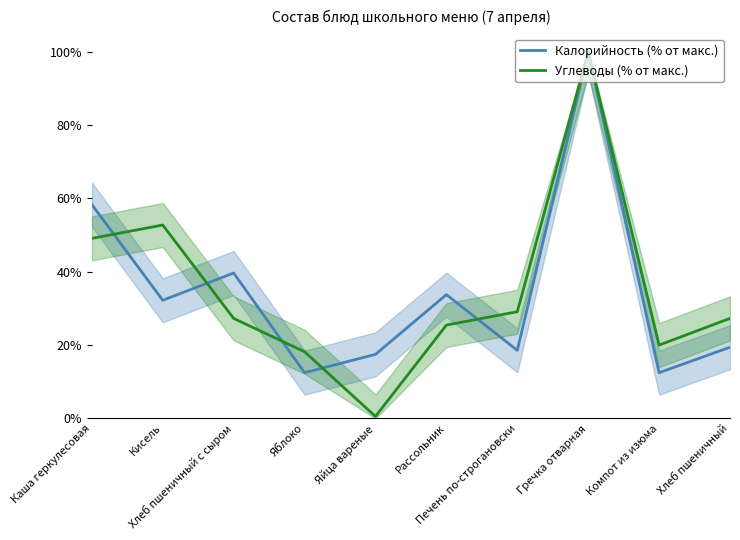

Which label corresponds to the smallest value in the chart?

Яйца вареные